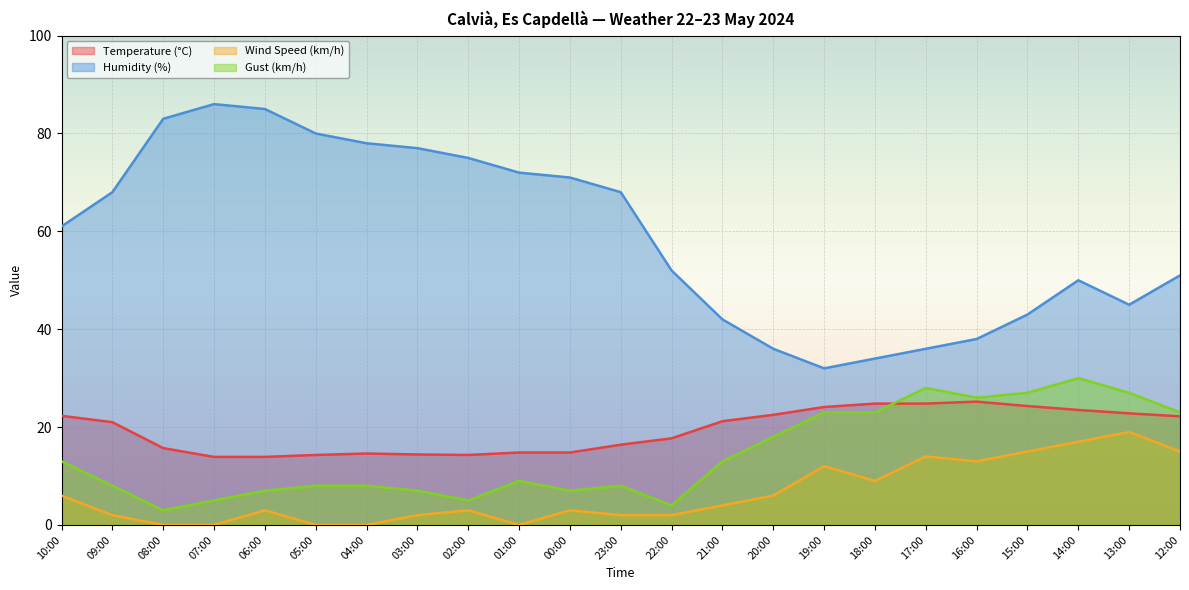

At which label does Gust (km/h) reach its peak?

14:00